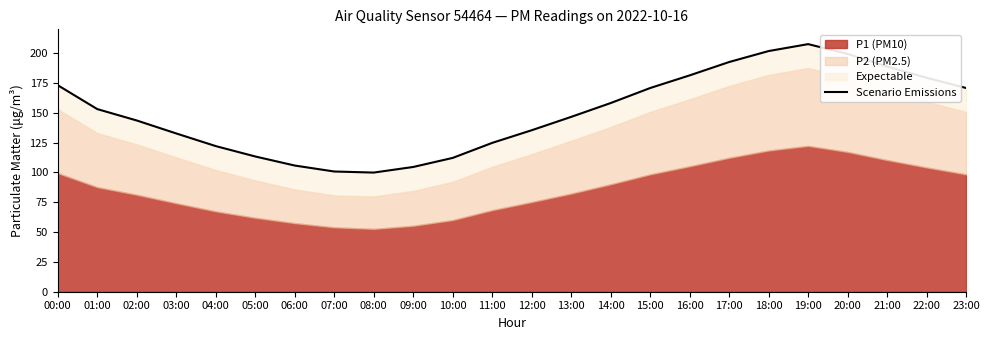

True or false: there are more than 0 points higher than both neighbors.

True